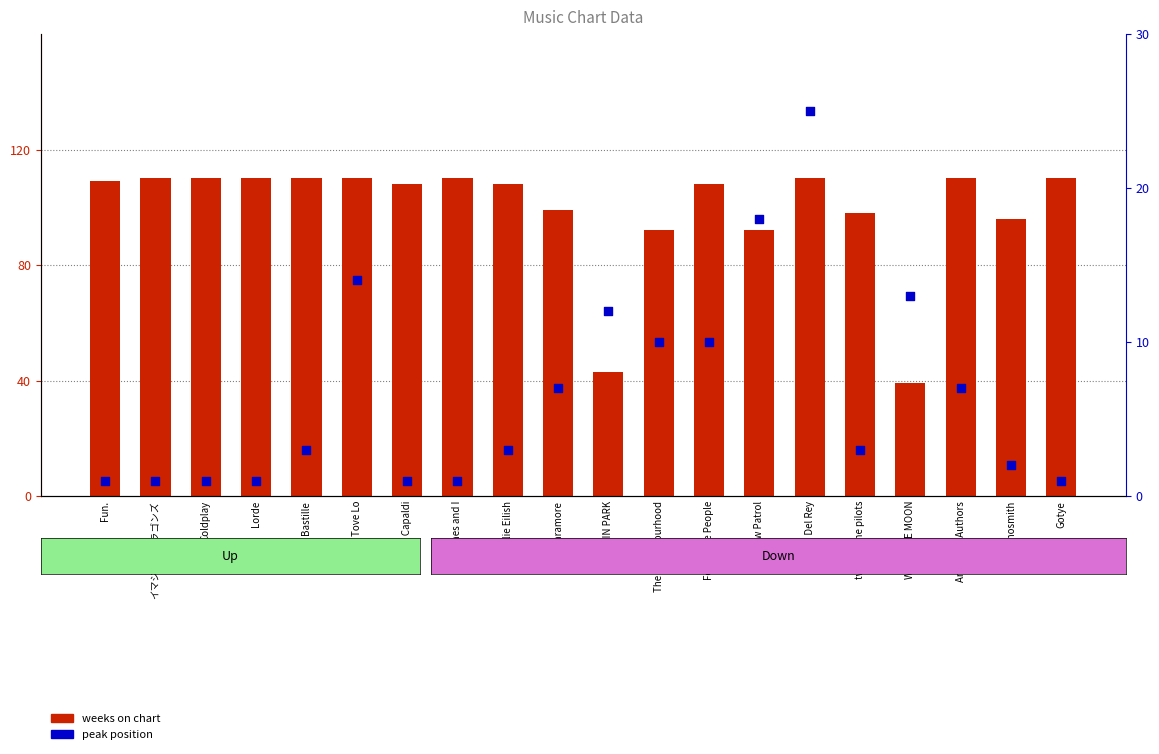

At which category is the sum across all series the highest?

Lana Del Rey